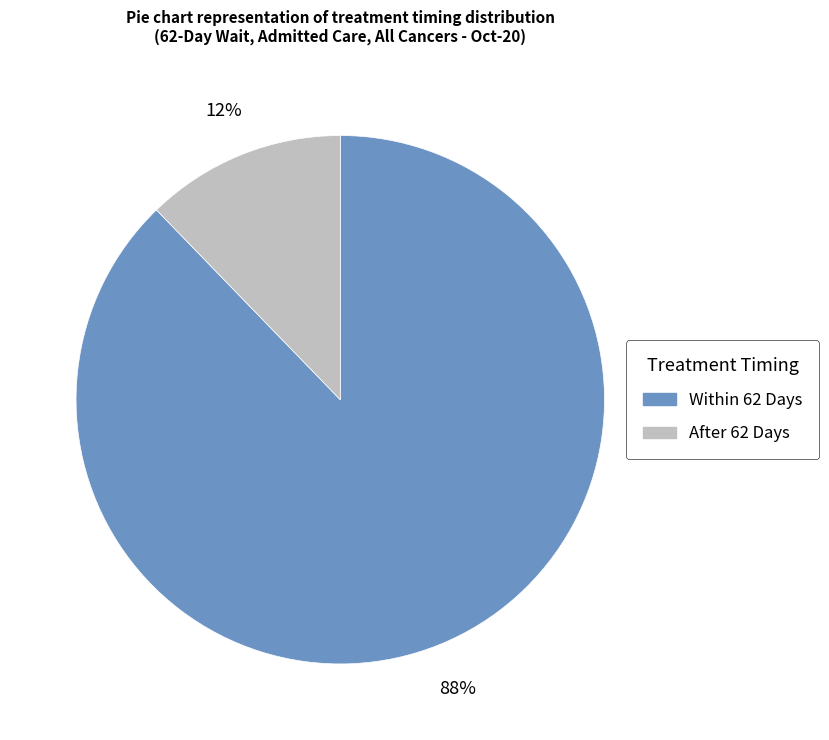

Does any single category account for the majority?

Yes